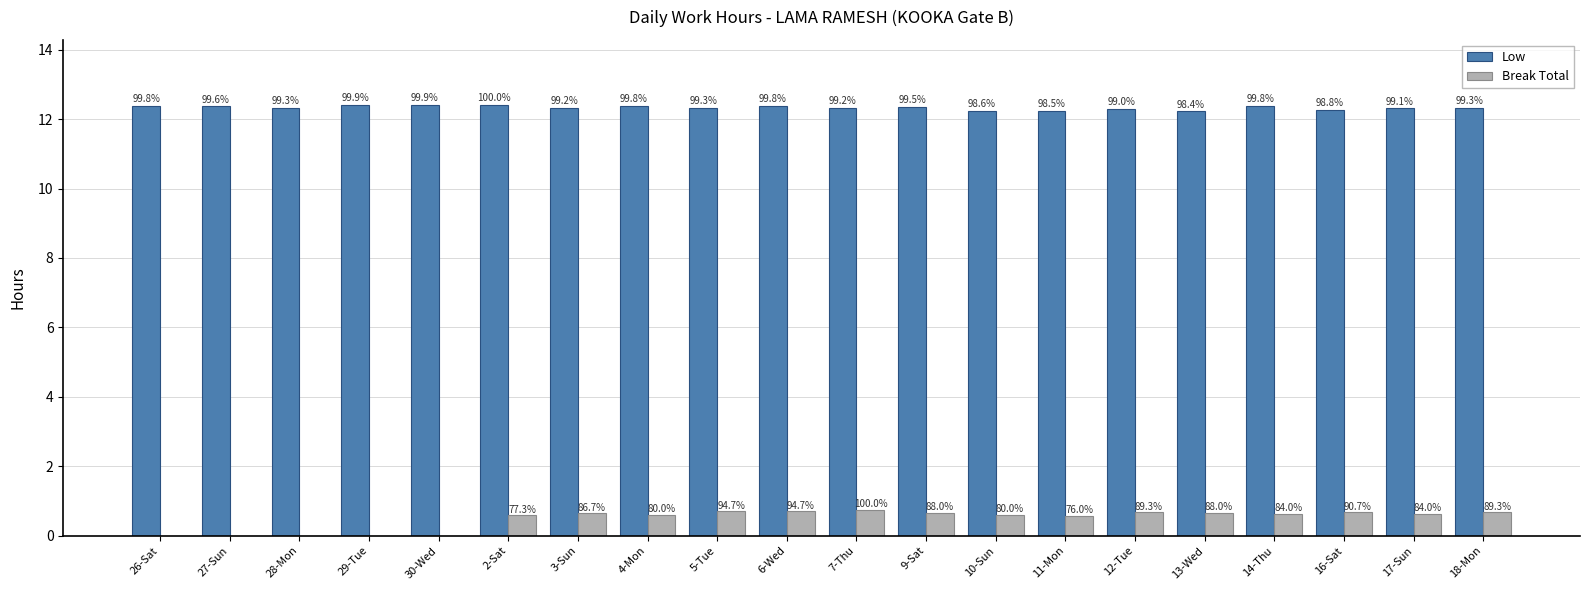

At which label is Break Total closest to 0?

26-Sat